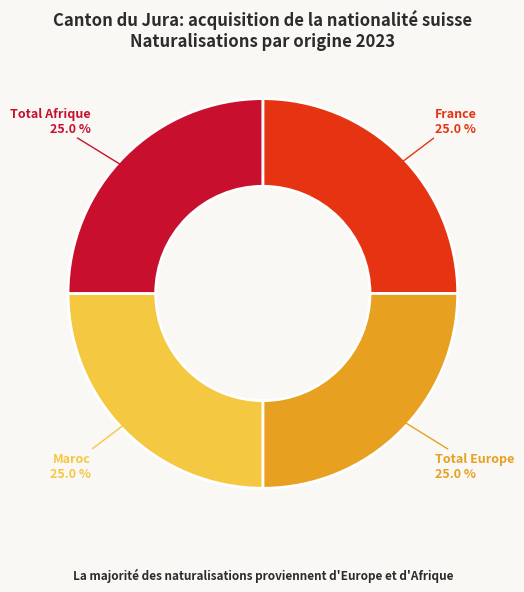

Combined, what portion of the pie is Total Afrique and Total Europe?

50.0%